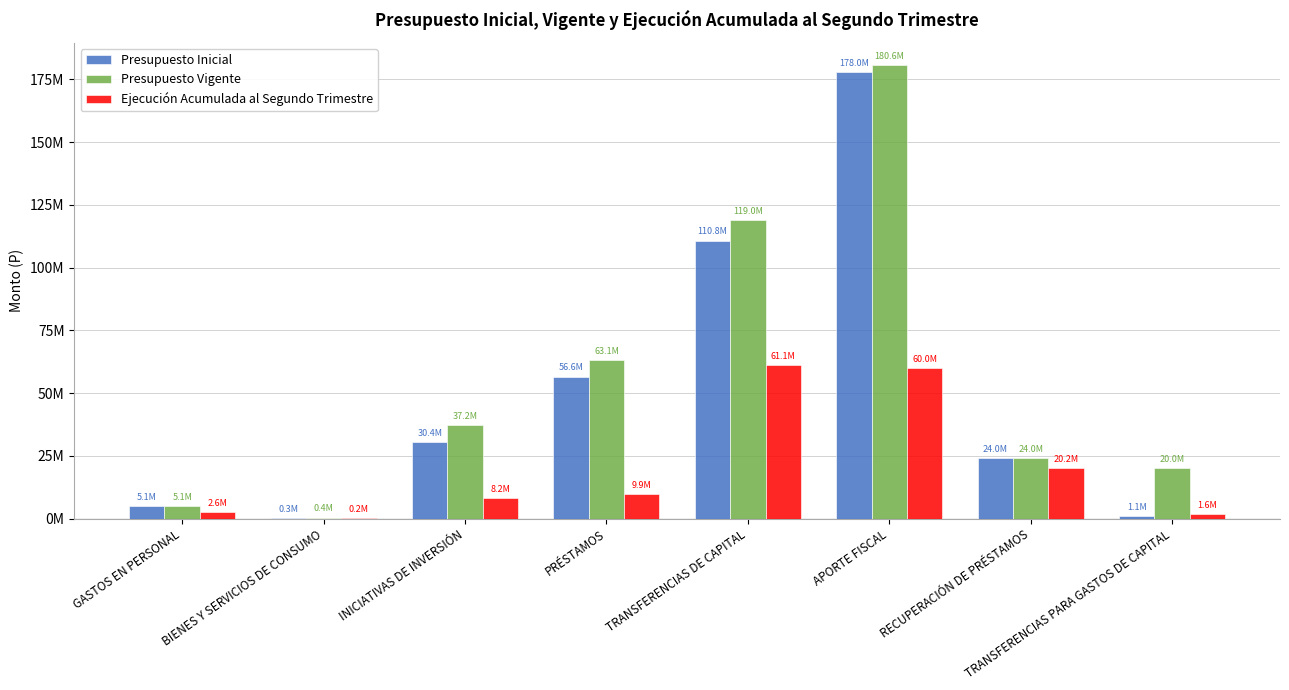

True or false: Ejecución Acumulada al Segundo Trimestre has a value of 61069443 at TRANSFERENCIAS DE CAPITAL.

True